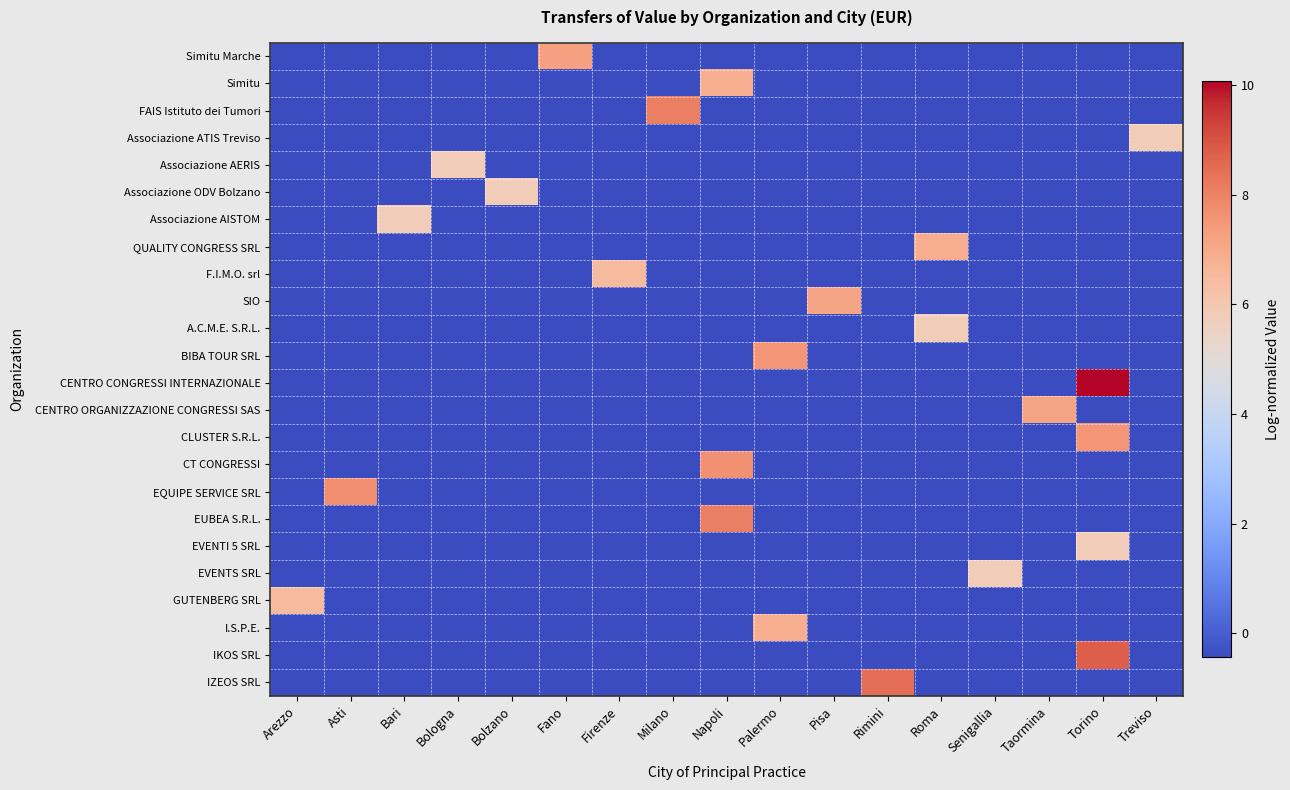

What is the greatest value displayed?

10.1